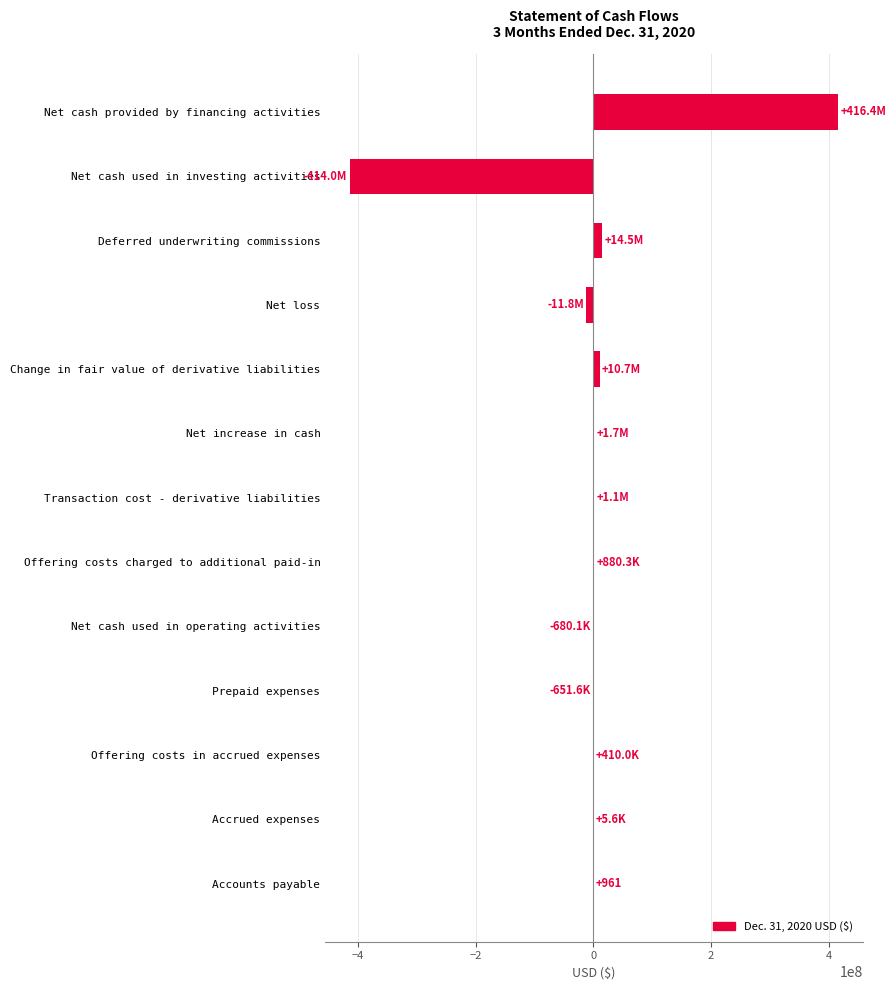

What is the greatest value displayed?

416354738